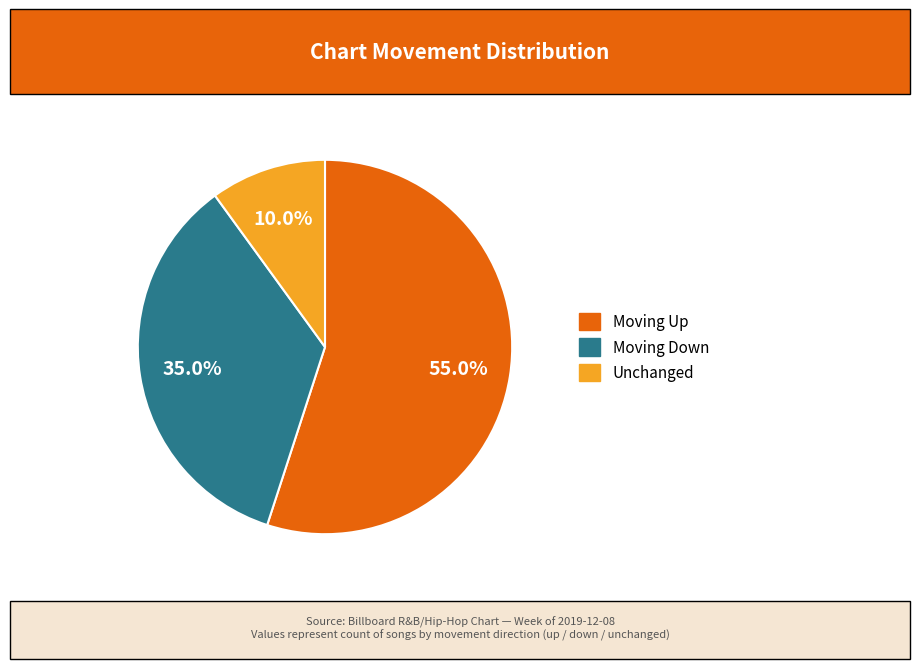

Is there a majority slice in this chart?

Yes